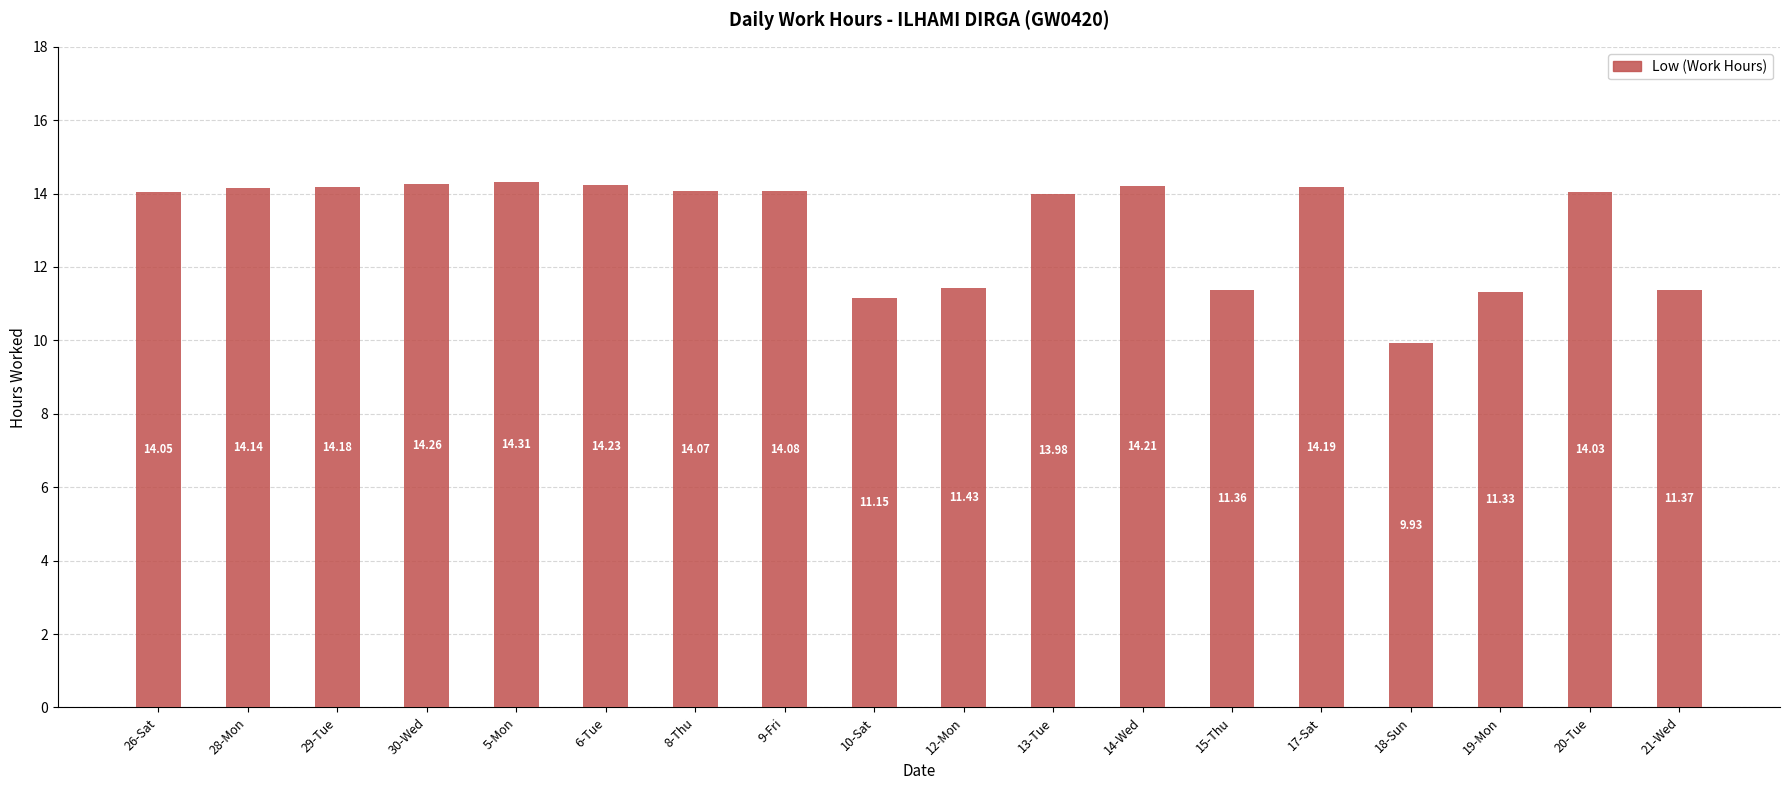

What is the sum of the values at 5-Mon and 21-Wed?

25.7